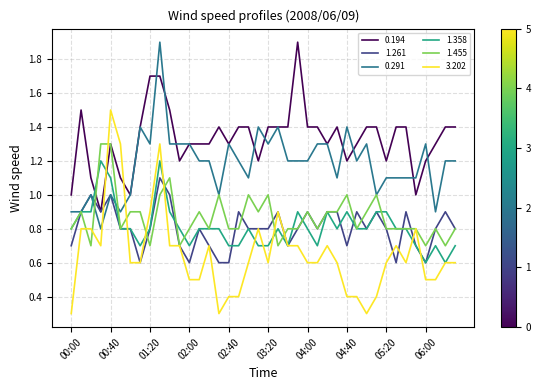

How many intersections are there between 1.358 and 0.194?

2